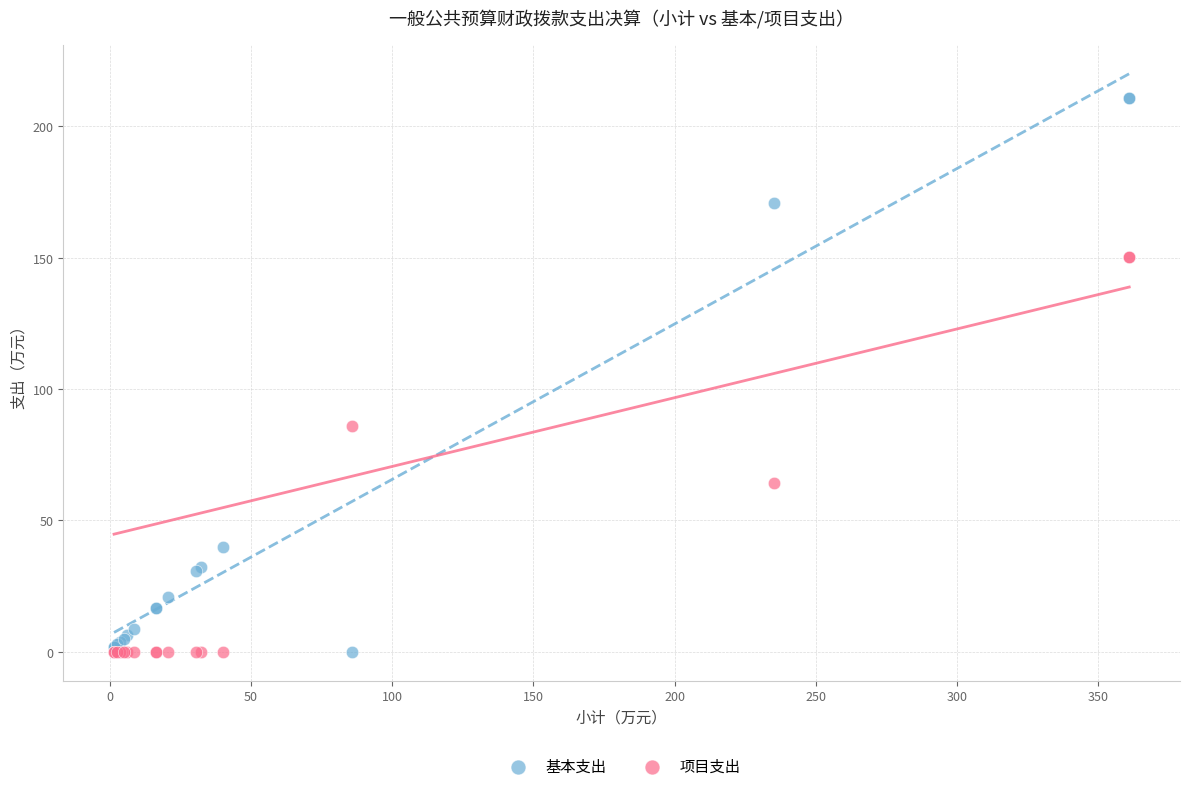

Across all series, what Y value is closest to 105?

85.8